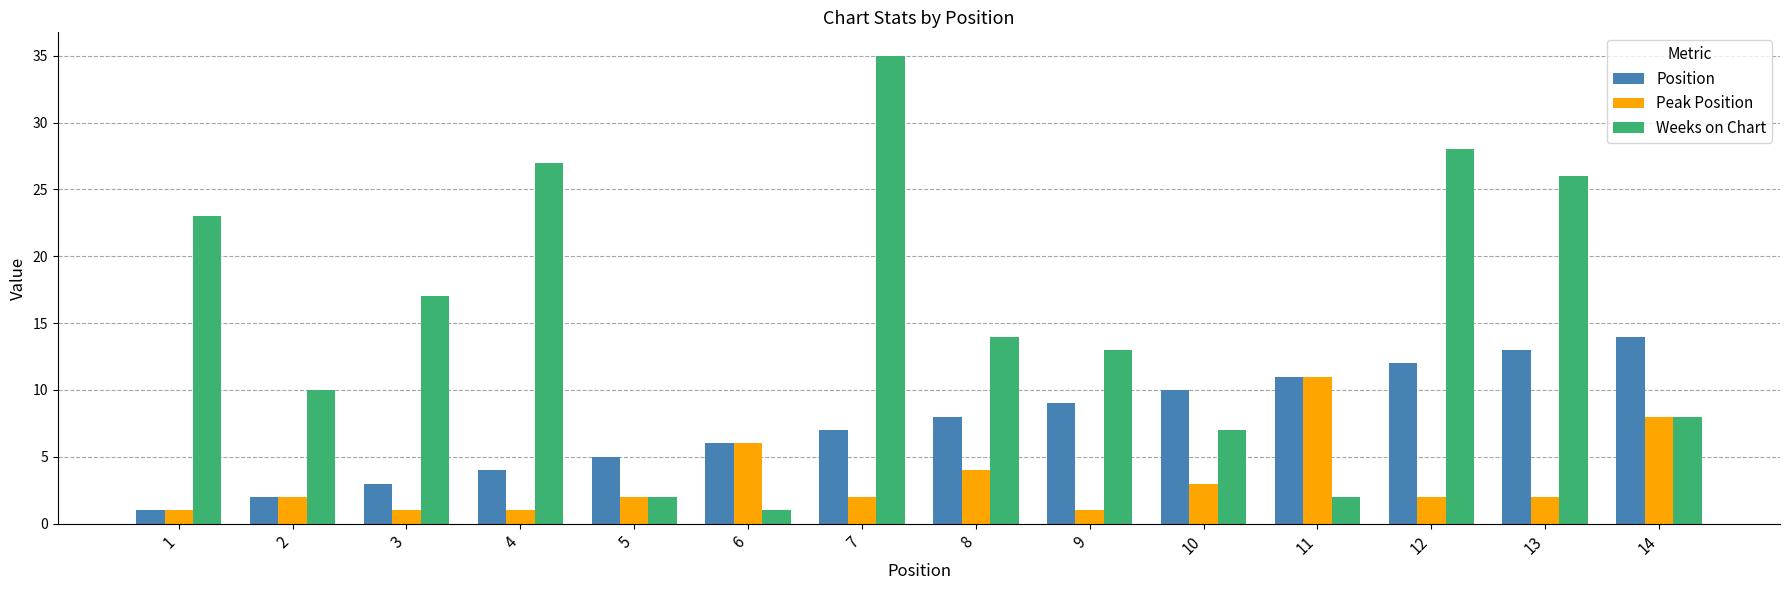

What is the spread (max minus min) of values at 5?

3